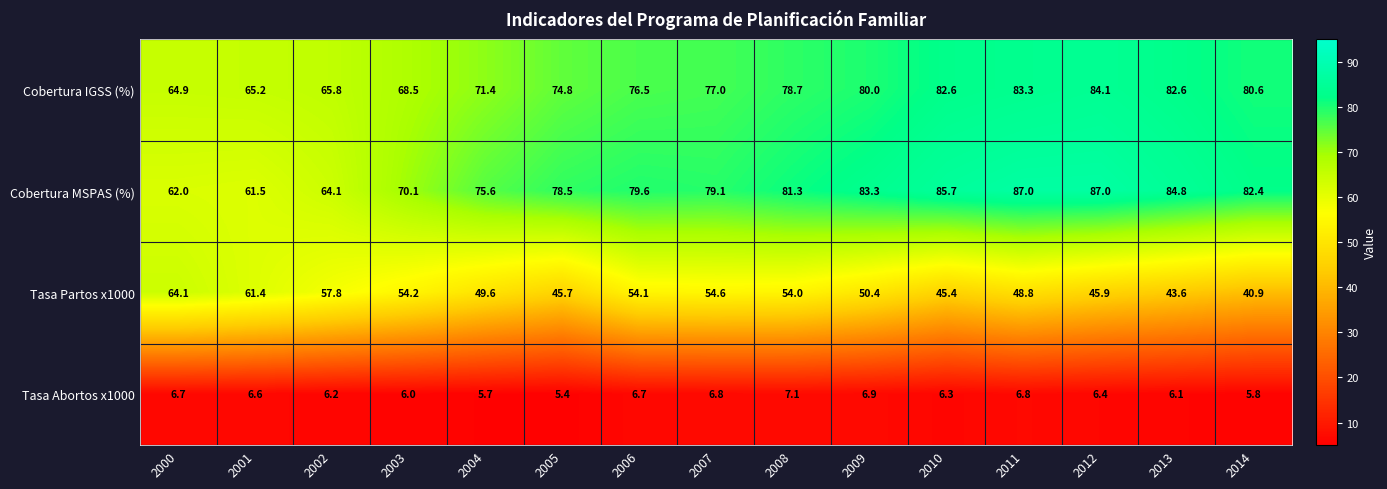

What is the difference between the second highest and minimum values in the Cobertura MSPAS (%) series?

25.5